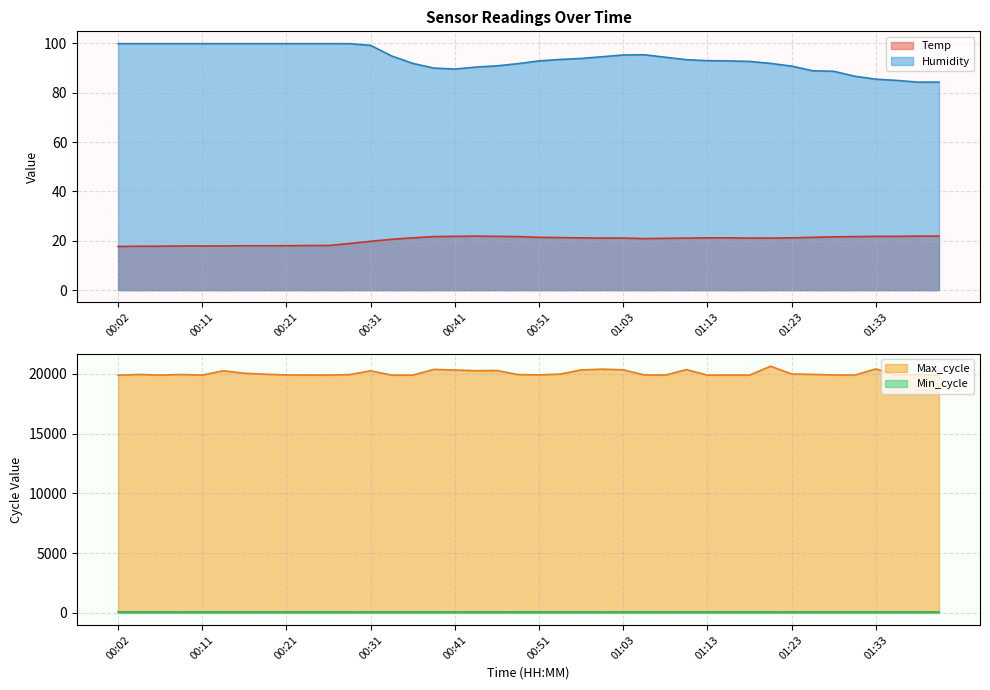

What is the label of the 34th point from the right?

00:16